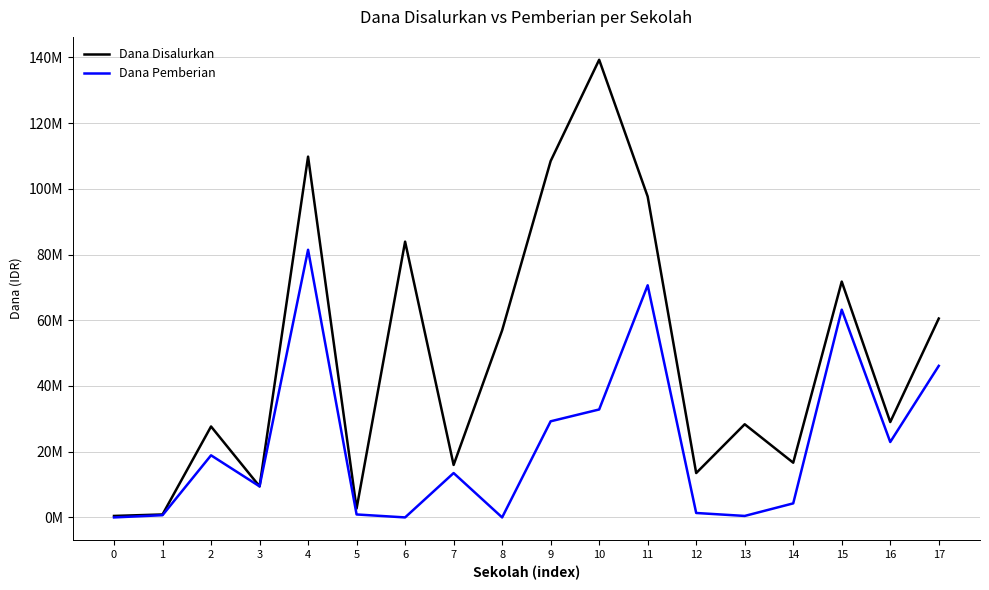

Does the chart display data point markers on the line(s)?

No